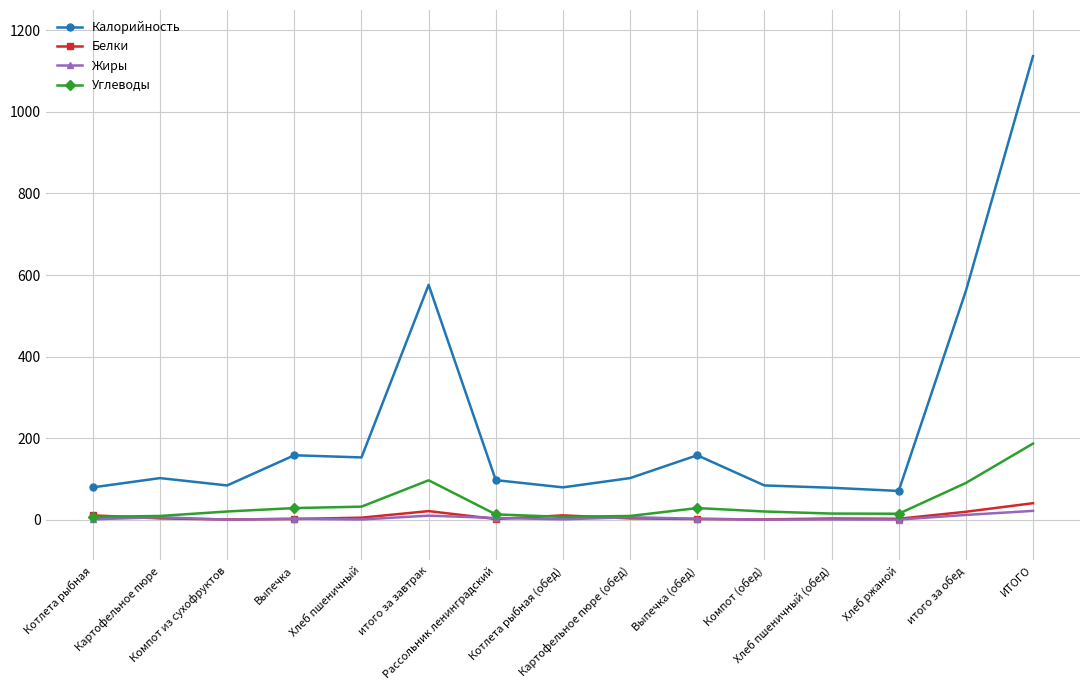

What is the value of the Углеводы point at the 6th from the left?

96.6